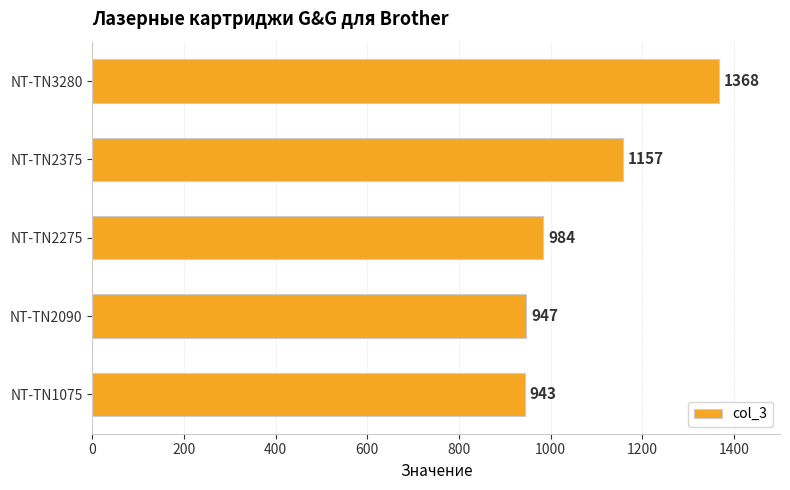

List the labels in order of value, largest first.

NT-TN3280, NT-TN2375, NT-TN2275, NT-TN2090, NT-TN1075